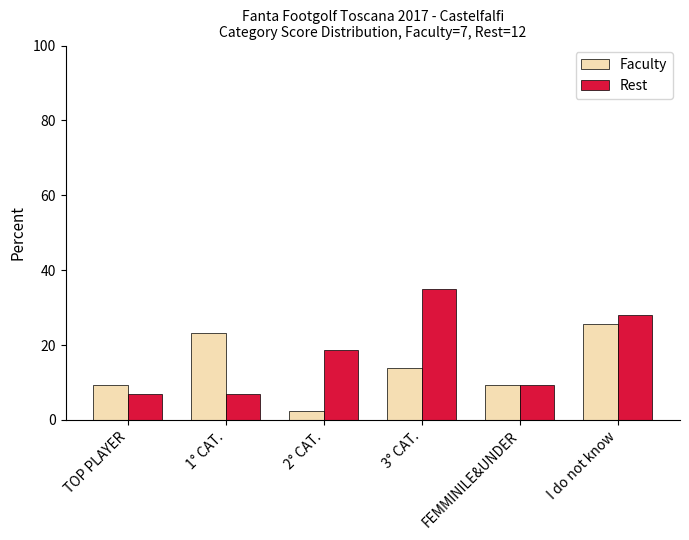

What are all the series names shown in the legend?

Faculty, Rest